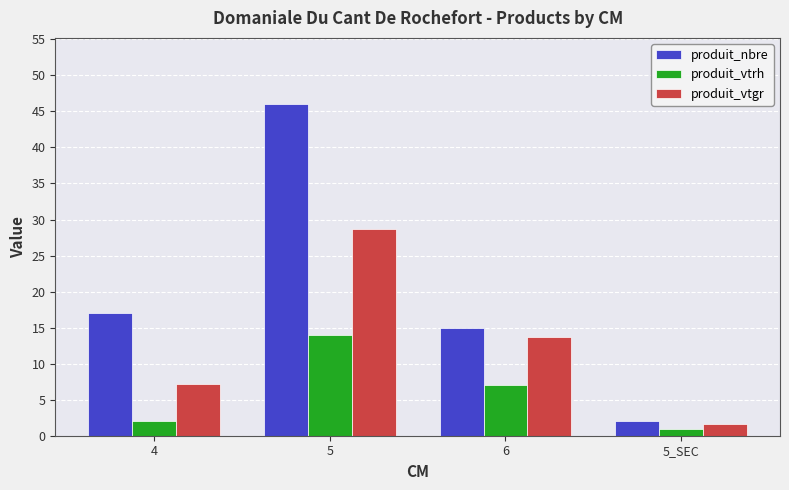

Which category has the lowest value in the produit_vtgr series?

5_SEC